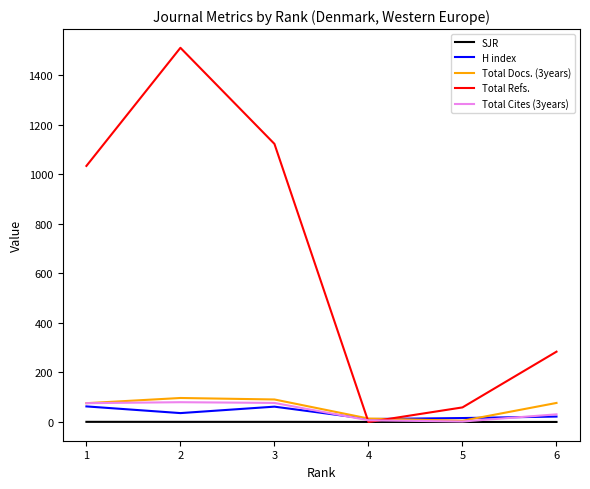

The value of Total Docs. (3years) at 3 is 144.8. True or false?

False